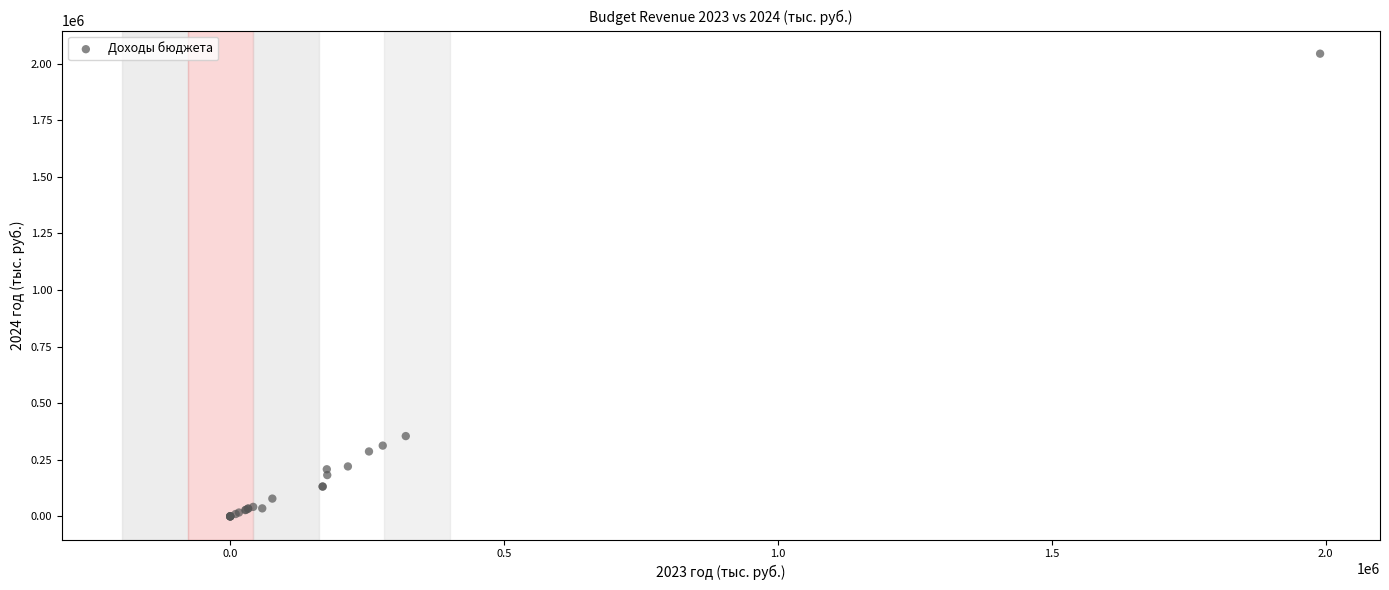

What Y value in the scatter plot is closest to 1022296?

354807.5